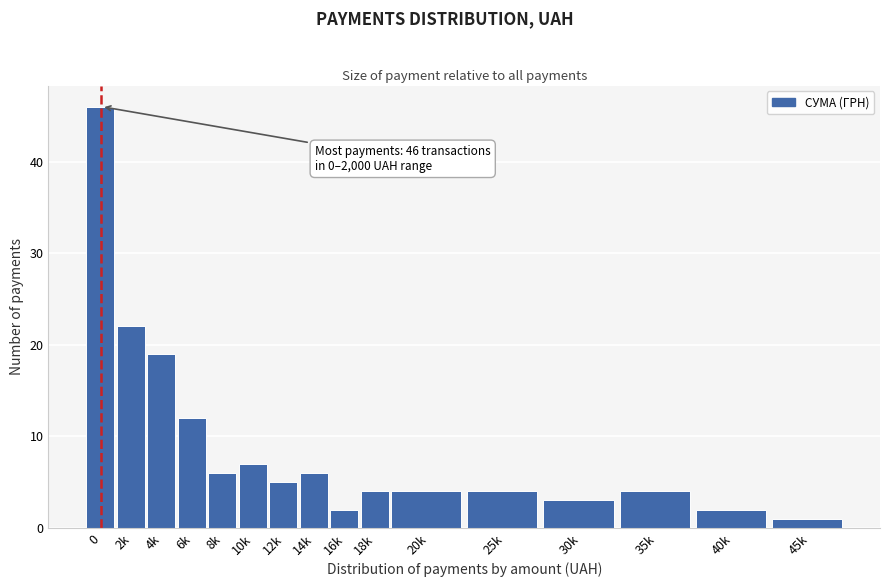

Reading left to right, list all the values displayed in this chart.

46	22	19	12	6	7	5	6	2	4	4	4	3	4	2	1